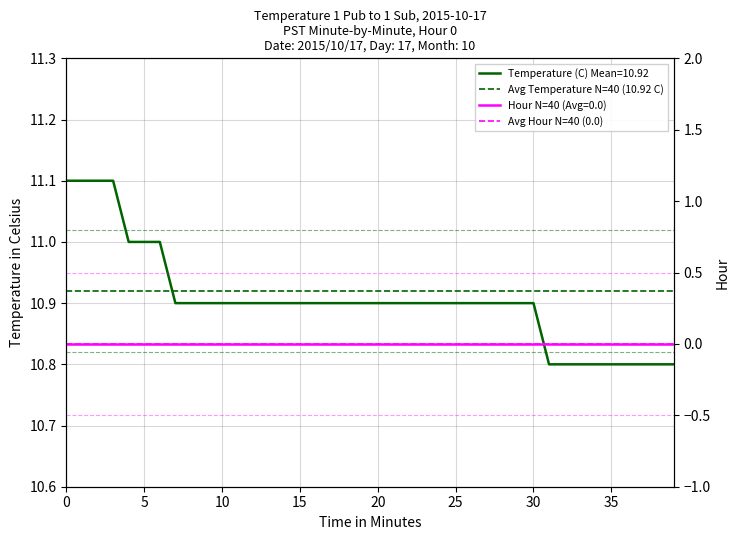

Does the chart have visible grid lines?

Yes